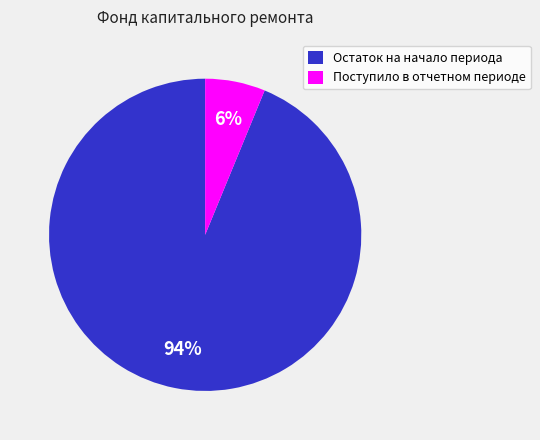

Does Остаток на начало периода represent more than half of the total?

Yes